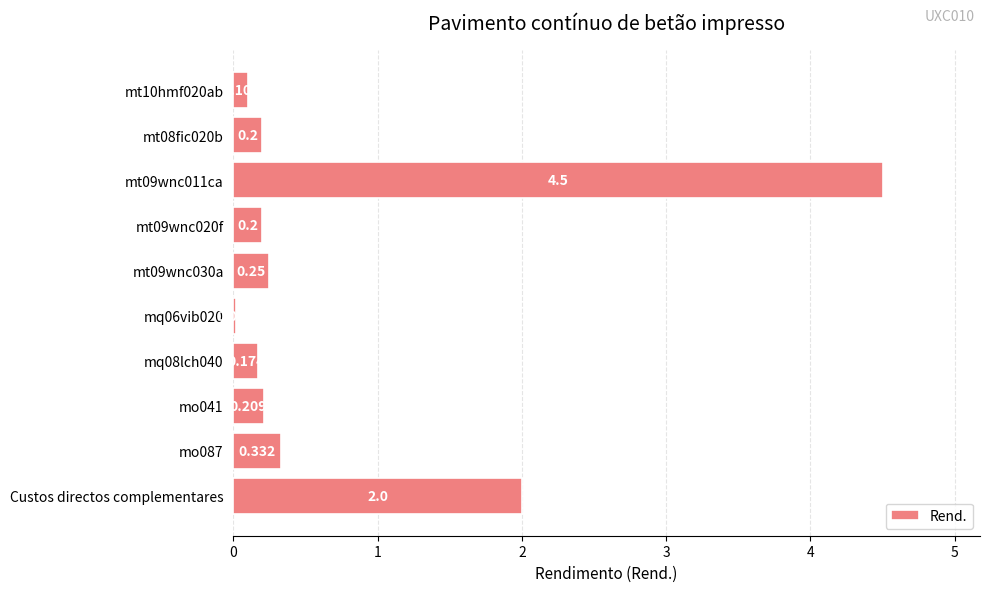

Between mt10hmf020ab and Custos directos complementares, which is larger?

Custos directos complementares